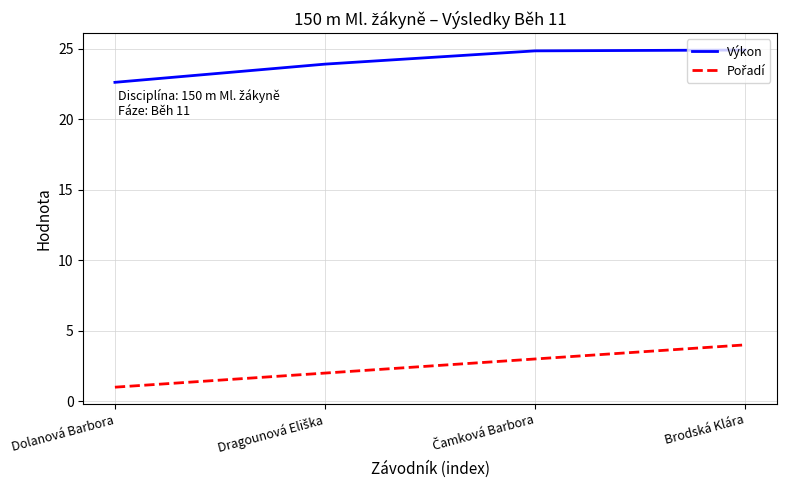

What is the difference between the highest and lowest values at Brodská Klára?

20.9